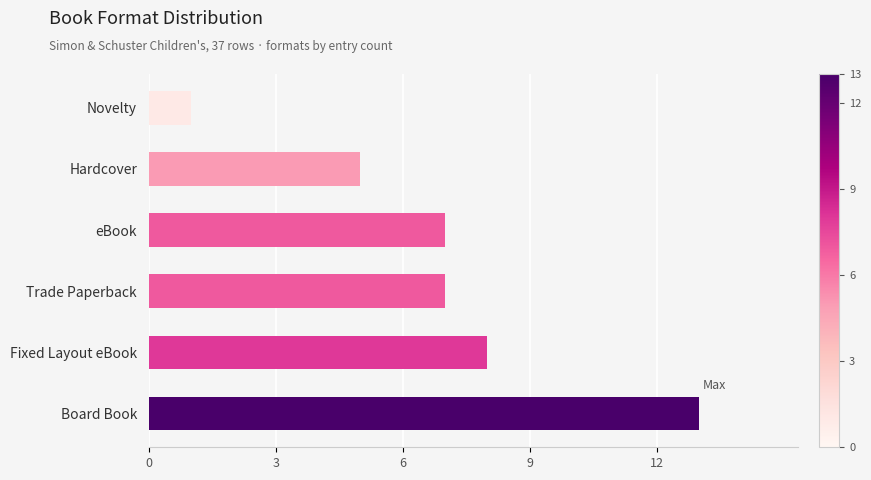

Reading top to bottom, extract all data points from this chart.

1	5	7	7	8	13